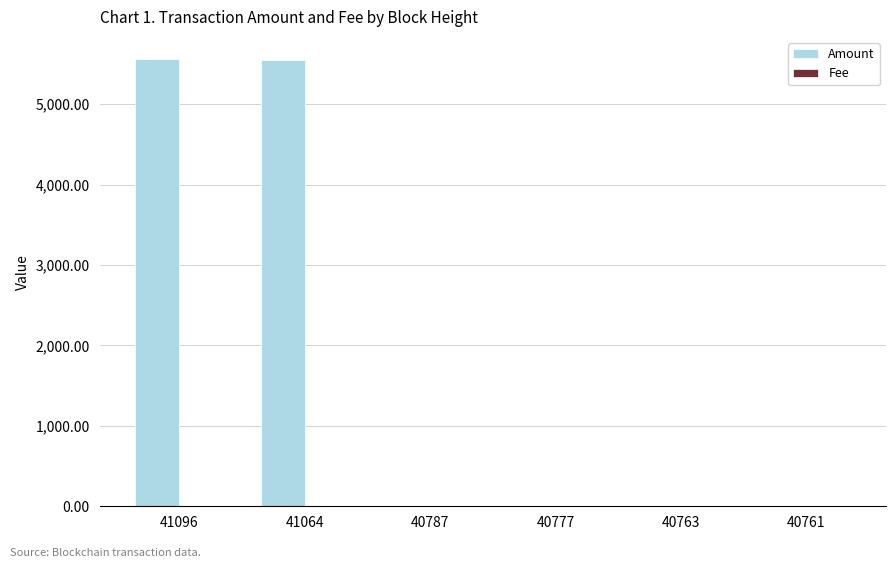

What is the highest value of the Amount series?

5559.6